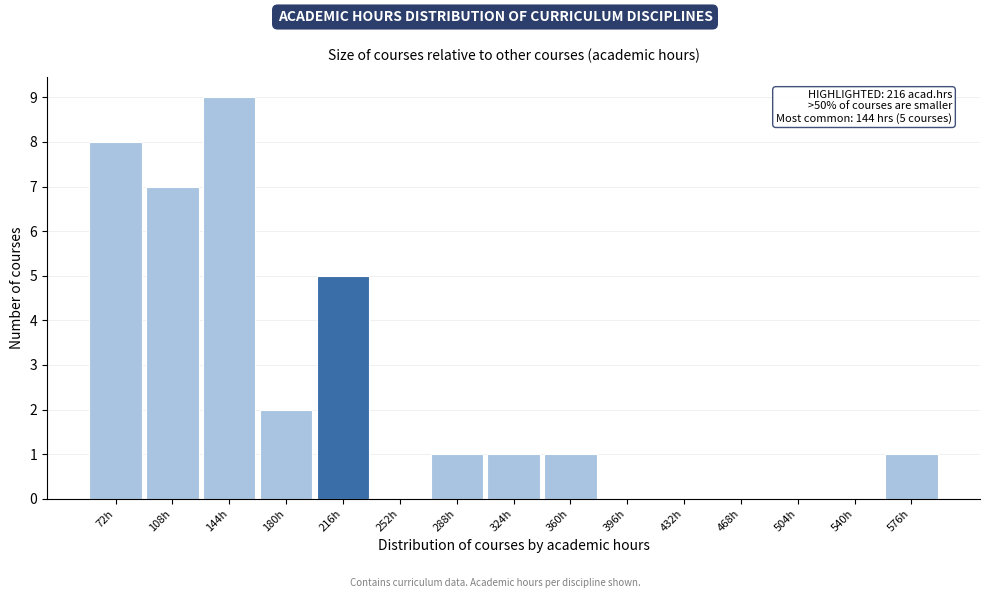

Which range on the x-axis has the tallest bar?

126 to 162